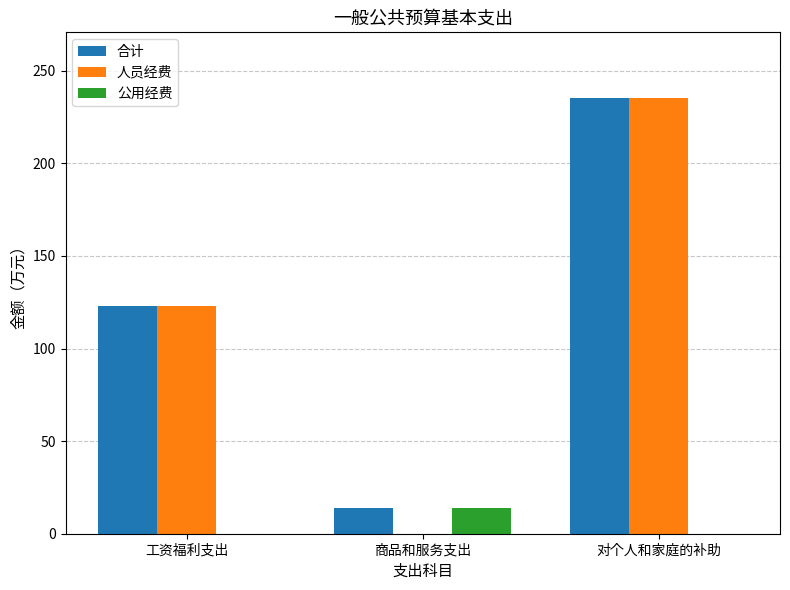

What is the sum of the 合计 values at 工资福利支出 and 对个人和家庭的补助?

358.4